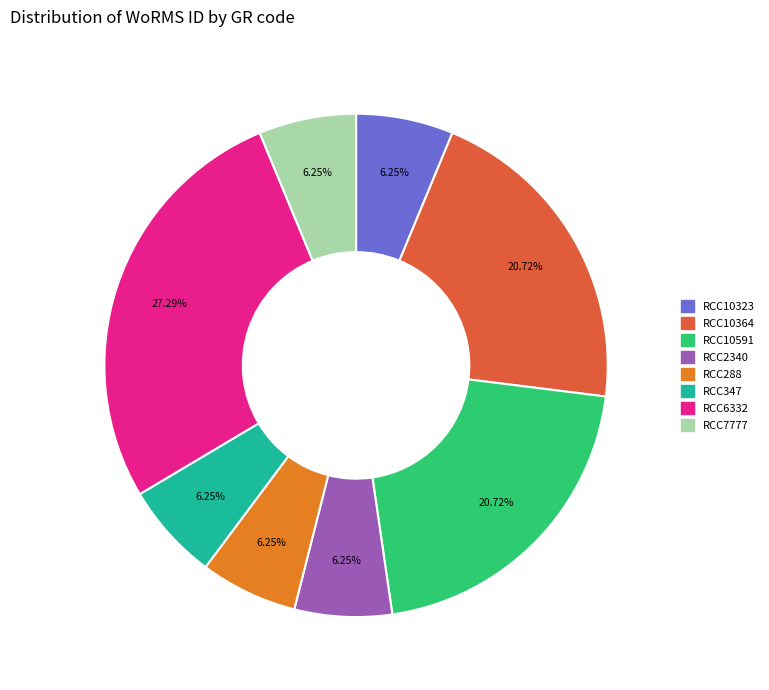

What percentage is the RCC2340 slice, to the nearest percent?

6%